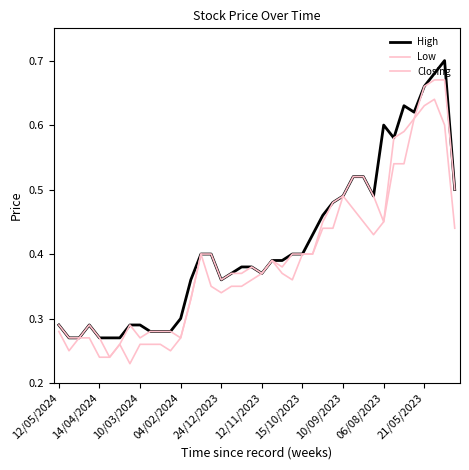

At how many categories does at least one series exceed 0?

40